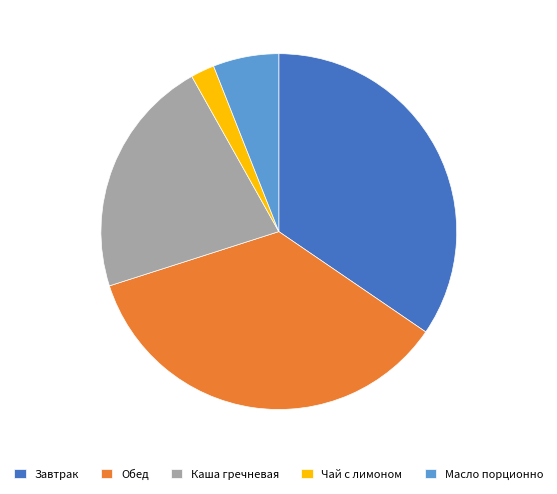

Is it true that Каша гречневая is 13% of the pie?

False